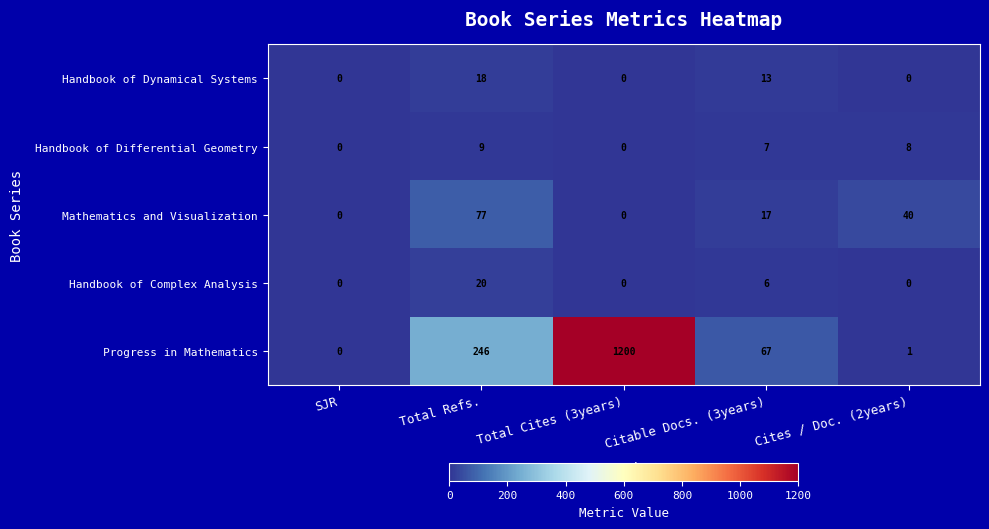

Which series changed the most between SJR and Cites / Doc. (2years)?

Mathematics and Visualization